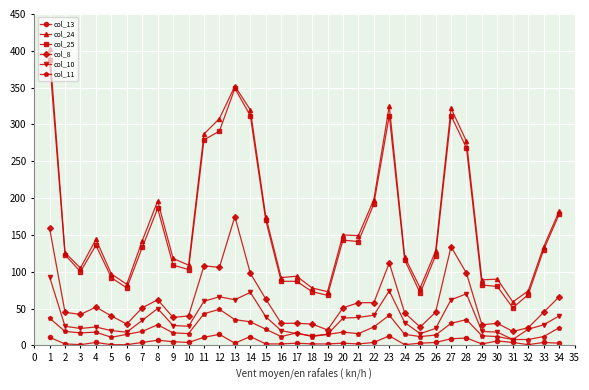

Which series has the widest spread of values?

col_24